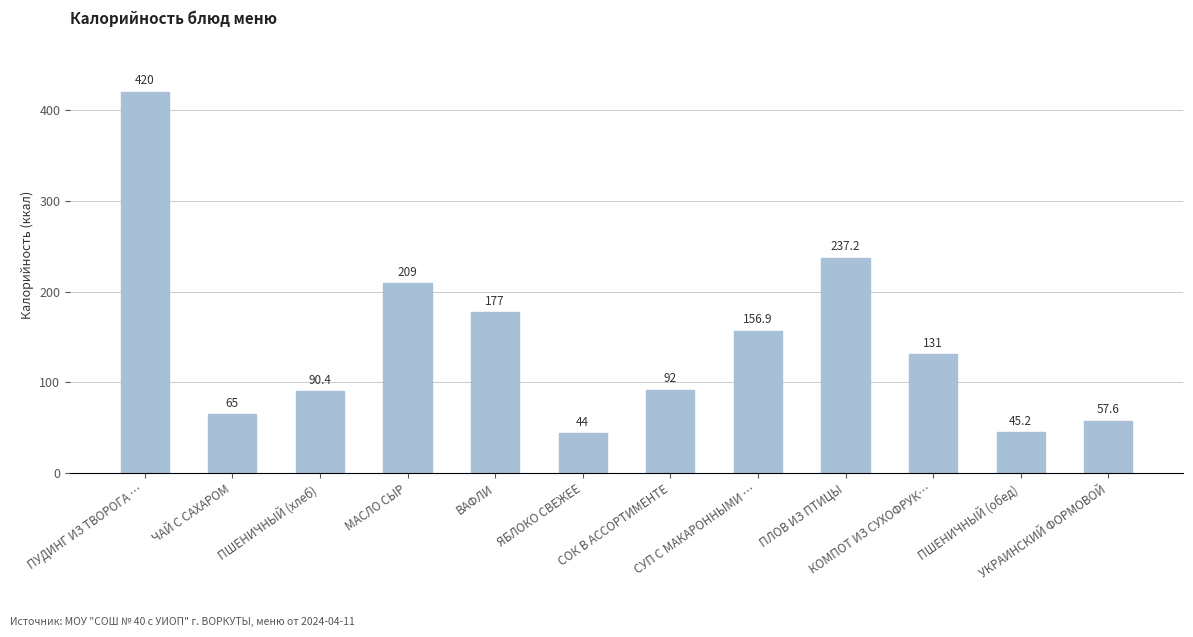

What is the sum of all values?

1725.3